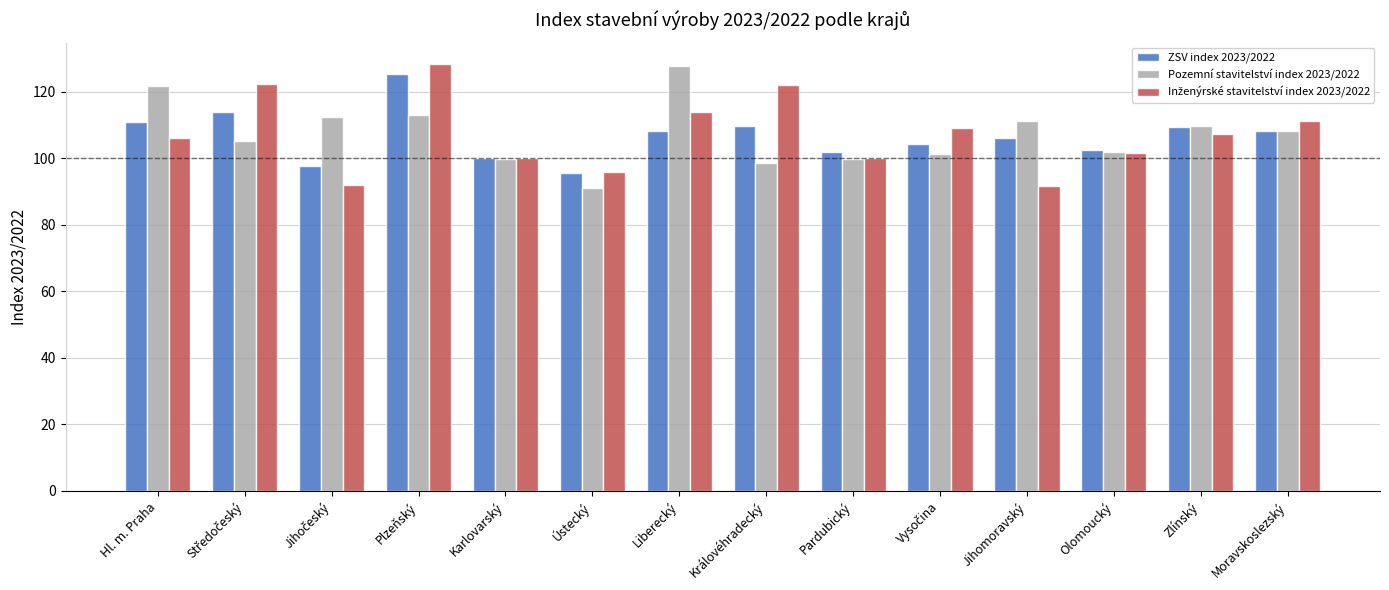

What is the total value across all series at Karlovarský?

299.7